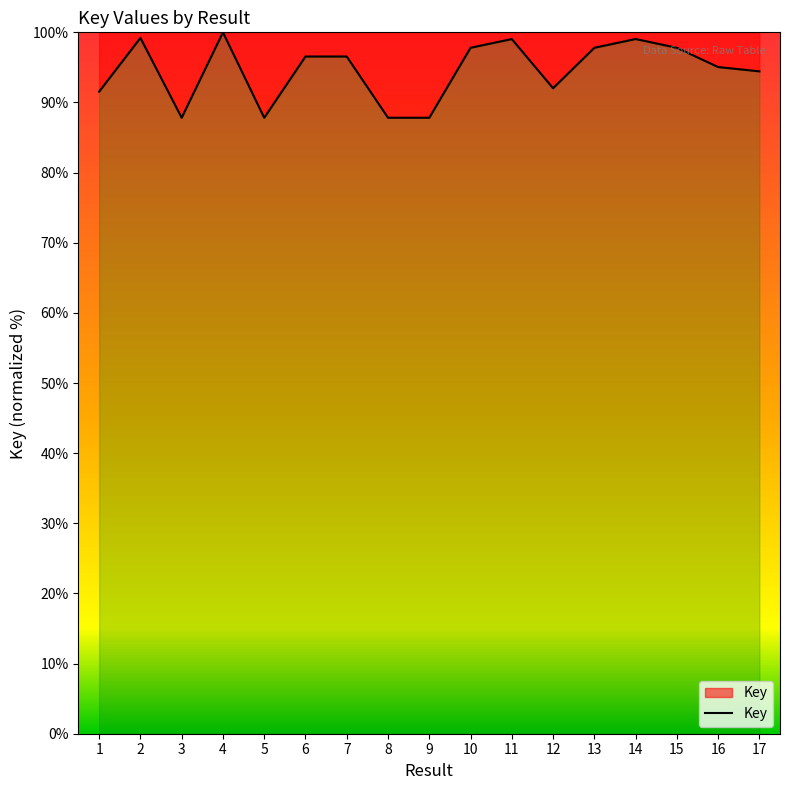

What is the ratio of the value at 6 to the value at 12?

1.0